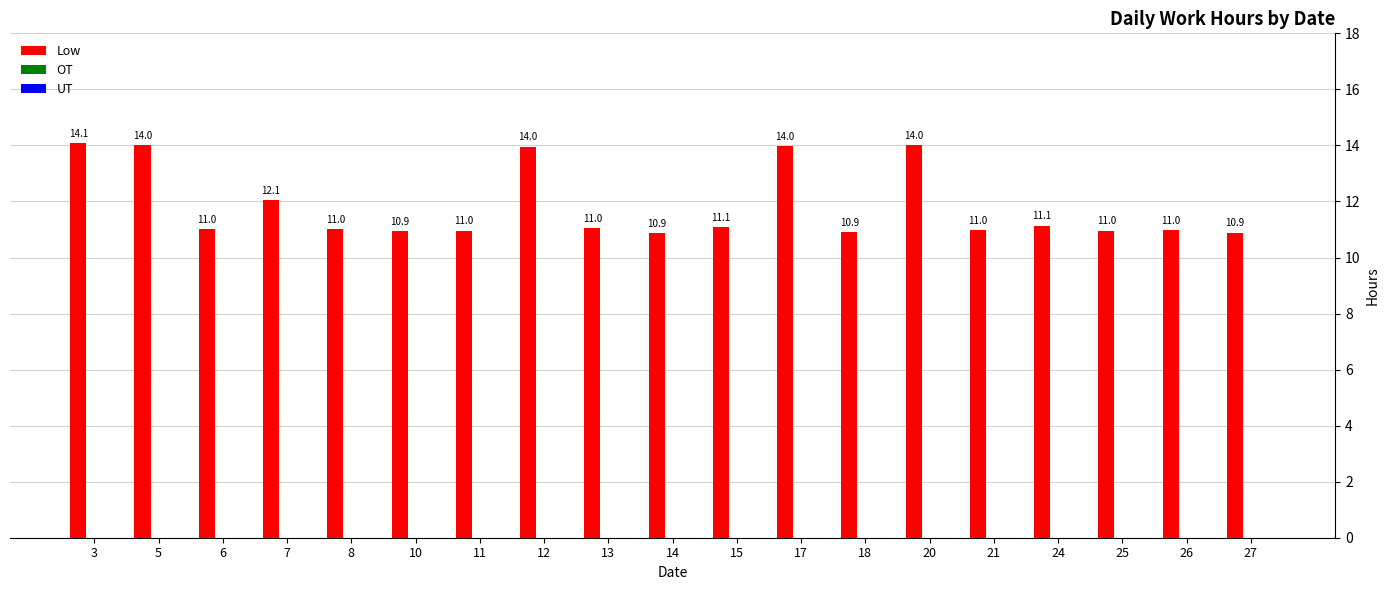

What is the difference between the maximum and minimum values?

3.2